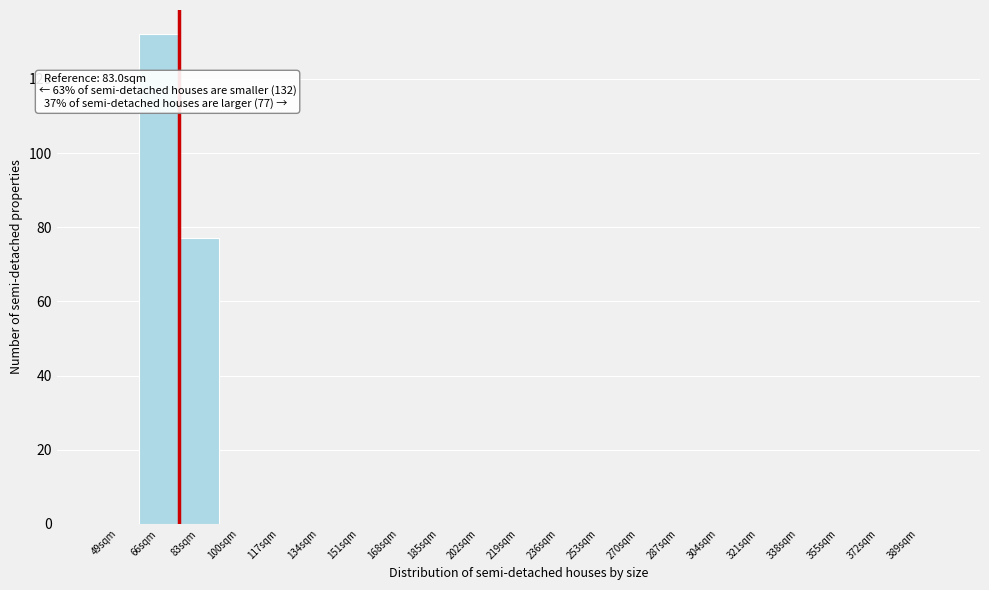

Reading left to right, list all the values displayed in this chart.

49sqm=0	66sqm=132	83sqm=77	100sqm=0	117sqm=0	134sqm=0	151sqm=0	168sqm=0	185sqm=0	202sqm=0	219sqm=0	236sqm=0	253sqm=0	270sqm=0	287sqm=0	304sqm=0	321sqm=0	338sqm=0	355sqm=0	372sqm=0	389sqm=0